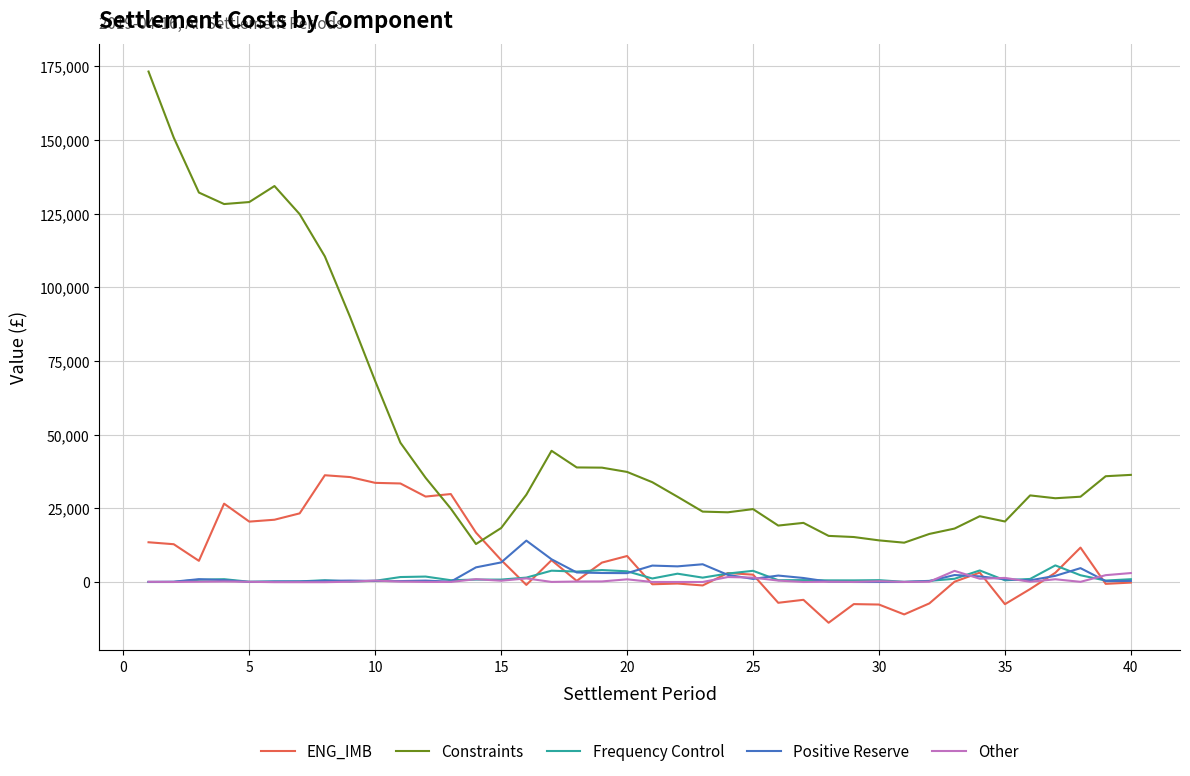

What is the sum of all Positive Reserve values?

84312.7